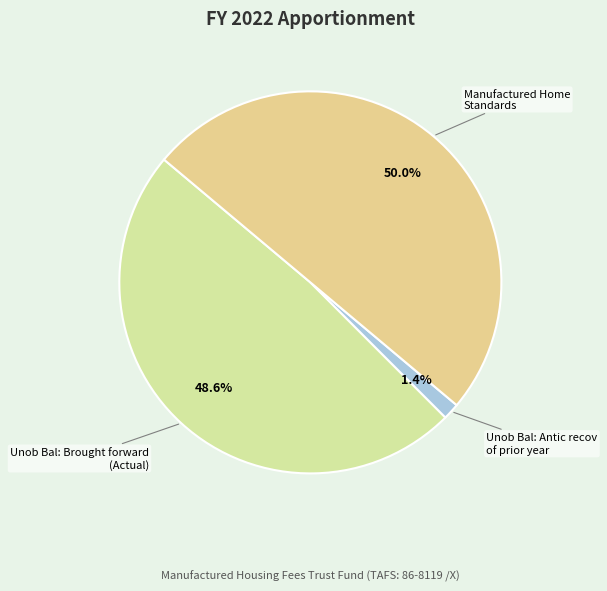

Is the sum of Manufactured Home Standards and Unob Bal: Antic recov of prior year greater than half?

Yes